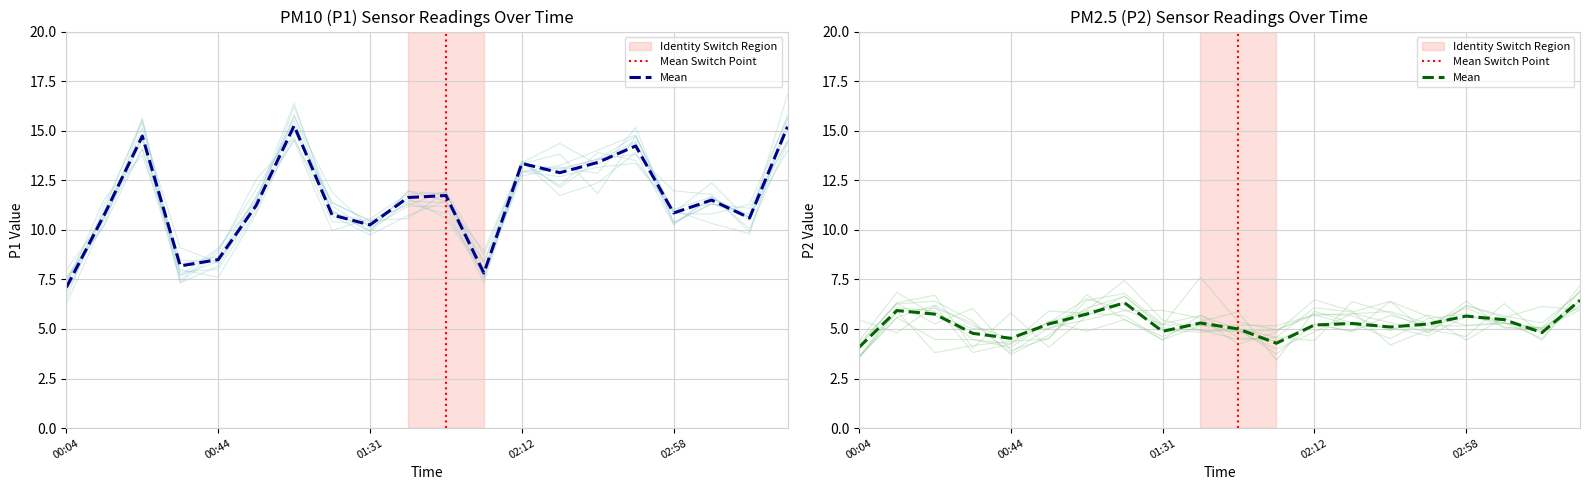

At which label does P2 first exceed 5?

00:14